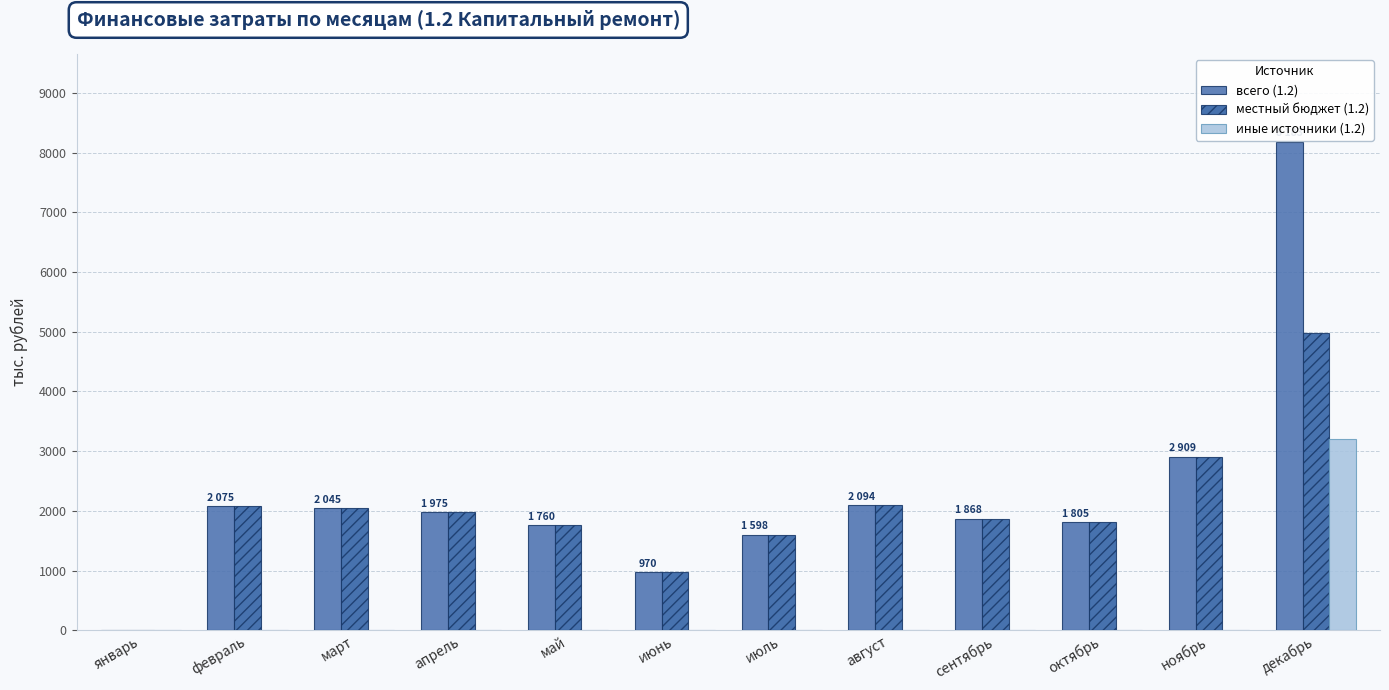

How many data points does each series have?

12